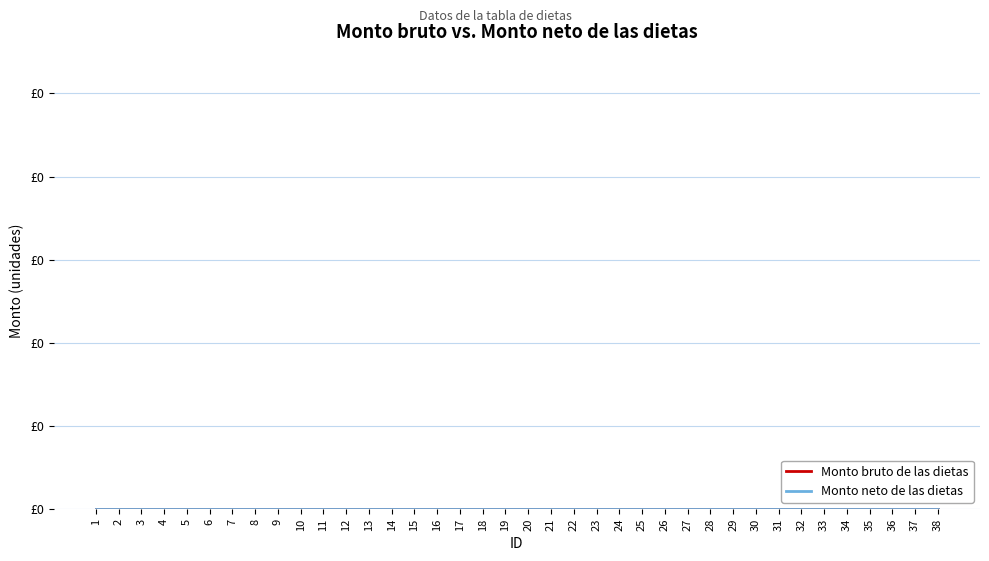

What are all the series names shown in the legend?

Monto bruto de las dietas, Monto neto de las dietas